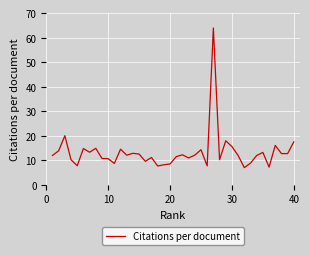

What is the difference between the maximum and minimum values?

56.9